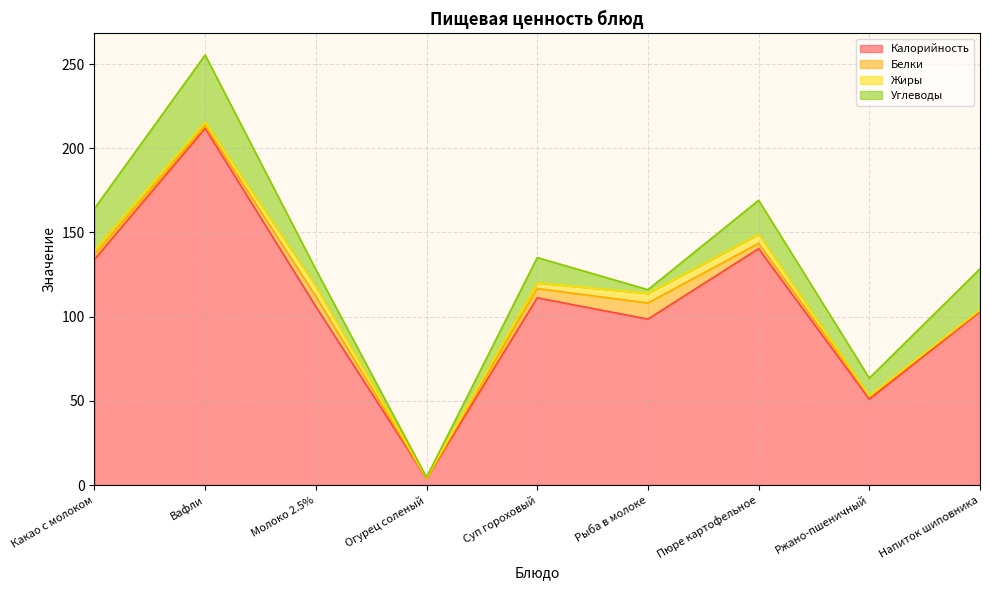

List the series in order of their peak value, highest first.

Калорийность, Углеводы, Белки, Жиры